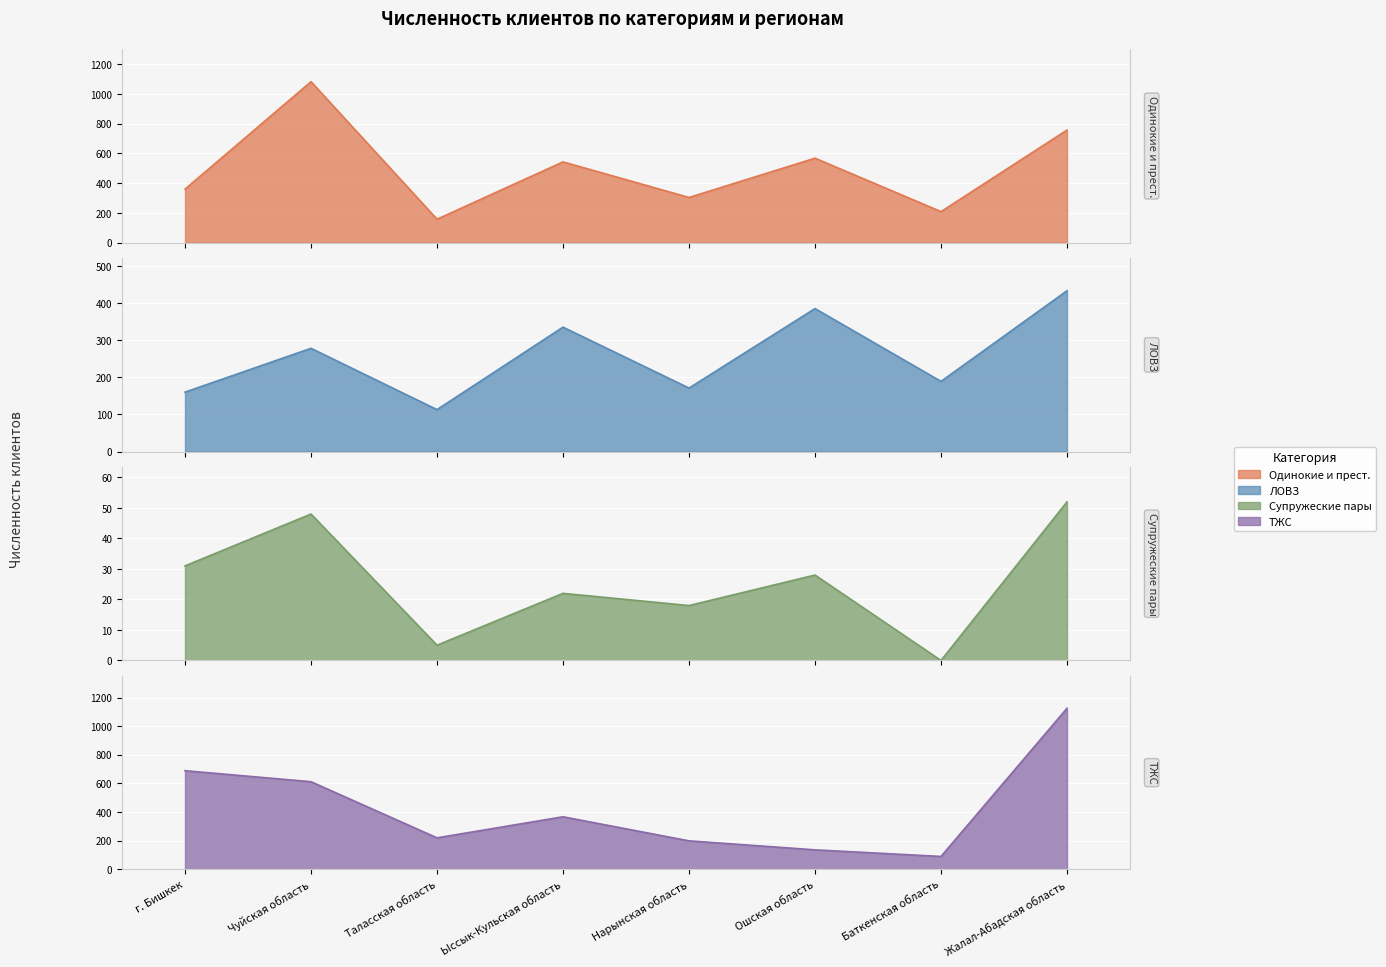

At which category does ТЖС reach its first local peak?

Ыссык-Кульская область